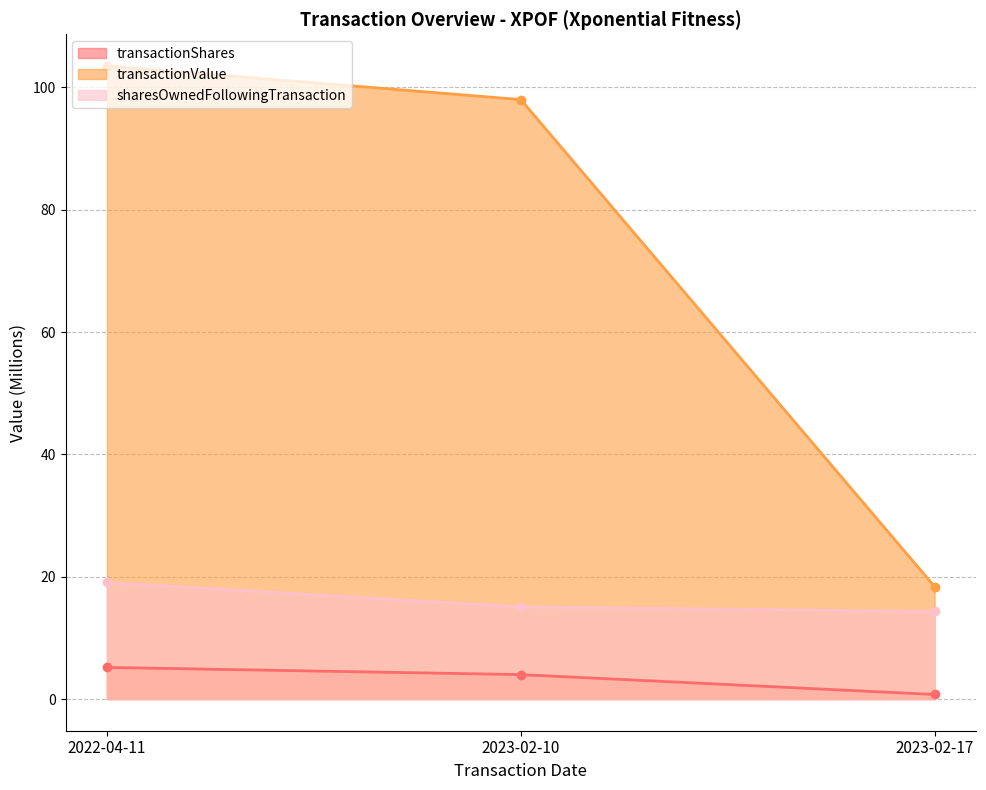

What is the label of the 1st point from the right?

2023-02-17